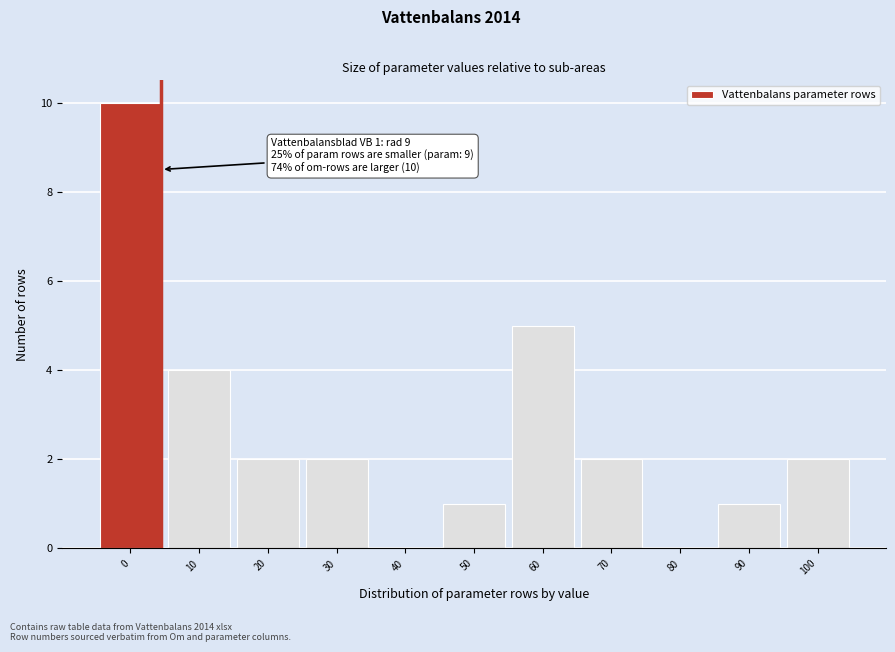

Reading right to left, transcribe all the data shown in this chart.

100=2	90=1	80=0	70=2	60=5	50=1	40=0	30=2	20=2	10=4	0=10